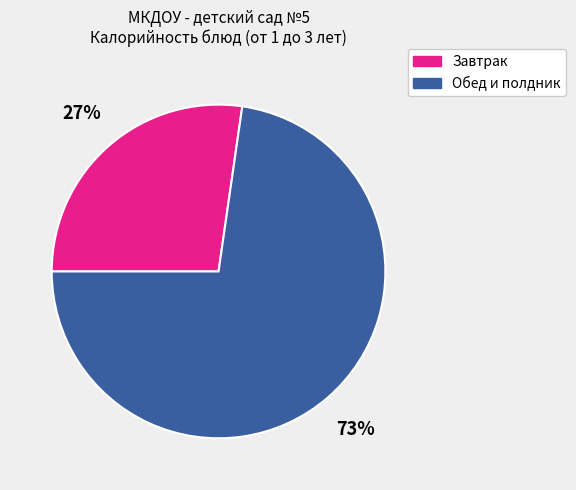

Is there any slice that represents more than half of the pie?

Yes